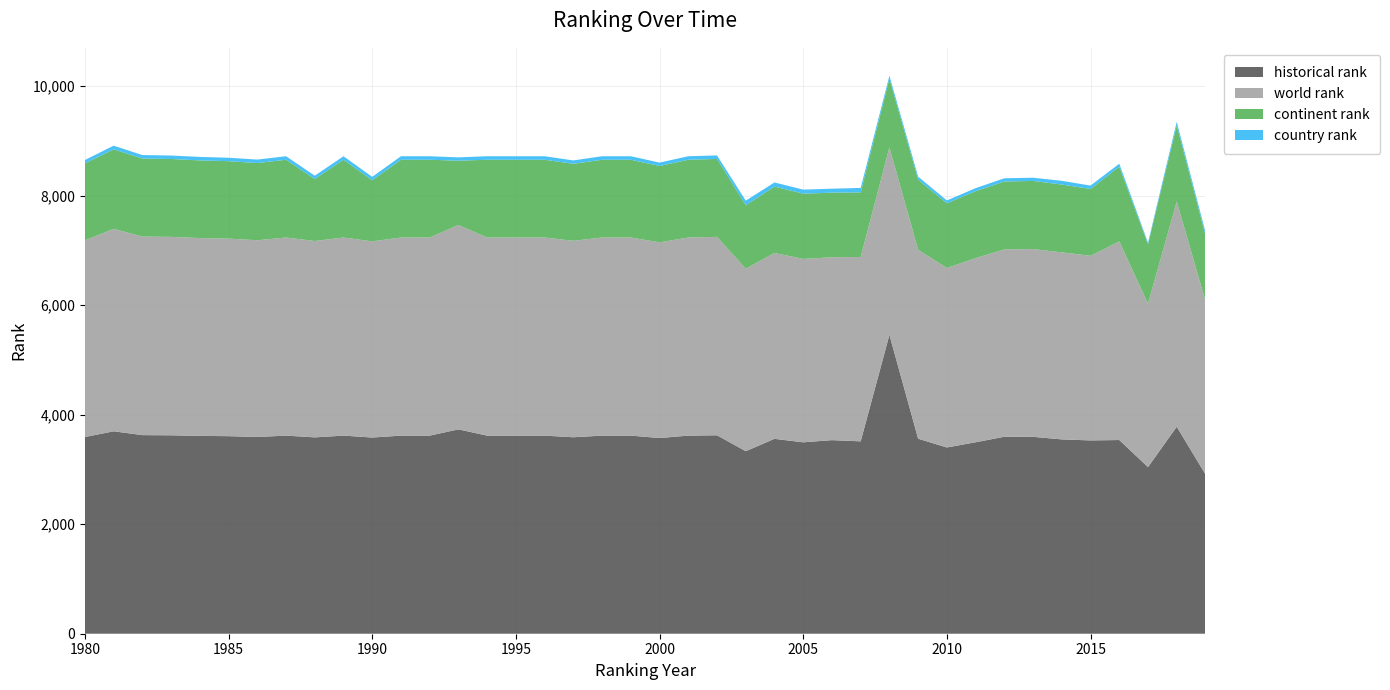

Reading left to right, list all the values displayed in this chart.

country rank: 1980=62.0	1981=67.0	1982=64.0	1983=63.0	1984=64.0	1985=63.0	1986=63.0	1987=64.0	1988=61.0	1989=64.0	1990=63.0	1991=64.0	1992=64.0	1993=61.0	1994=64.0	1995=64.0	1996=64.0	1997=62.0	1998=64.0	1999=64.0	2000=62.0	2001=64.0	2002=64.0	2003=84.0	2004=76.0	2005=74.0	2006=72.0	2007=82.0	2008=53.0	2009=55.0	2010=52.0	2011=56.0	2012=58.0	2013=59.0	2014=68.0	2015=62.0	2016=55.0	2017=30.0	2018=64.0	2019=57.0
continent rank: 1980=1405.0	1981=1452.0	1982=1424.0	1983=1422.0	1984=1418.0	1985=1414.0	1986=1410.0	1987=1420.0	1988=1132.0	1989=1420.0	1990=1115.0	1991=1420.0	1992=1420.0	1993=1175.0	1994=1420.0	1995=1420.0	1996=1420.0	1997=1406.0	1998=1420.0	1999=1420.0	2000=1394.0	2001=1420.0	2002=1423.0	2003=1159.0	2004=1211.0	2005=1192.0	2006=1180.0	2007=1179.0	2008=1254.0	2009=1281.0	2010=1181.0	2011=1222.0	2012=1241.0	2013=1244.0	2014=1238.0	2015=1220.0	2016=1364.0	2017=1083.0	2018=1391.0	2019=1202.0
world rank: 1980=3592.0	1981=3697.0	1982=3627.0	1983=3624.0	1984=3613.0	1985=3608.0	1986=3593.0	1987=3618.0	1988=3586.0	1989=3618.0	1990=3583.0	1991=3618.0	1992=3618.0	1993=3732.0	1994=3618.0	1995=3618.0	1996=3618.0	1997=3588.0	1998=3618.0	1999=3618.0	2000=3574.0	2001=3618.0	2002=3624.0	2003=3333.0	2004=3395.0	2005=3349.0	2006=3340.0	2007=3367.0	2008=3426.0	2009=3450.0	2010=3278.0	2011=3363.0	2012=3421.0	2013=3429.0	2014=3416.0	2015=3372.0	2016=3627.0	2017=2986.0	2018=4113.0	2019=3167.0
historical rank: 1980=3592.0	1981=3697.0	1982=3627.0	1983=3624.0	1984=3613.0	1985=3608.0	1986=3593.0	1987=3618.0	1988=3586.0	1989=3618.0	1990=3583.0	1991=3618.0	1992=3618.0	1993=3732.0	1994=3618.0	1995=3618.0	1996=3618.0	1997=3588.0	1998=3618.0	1999=3618.0	2000=3574.0	2001=3618.0	2002=3624.0	2003=3333.0	2004=3559.5	2005=3495.5	2006=3535.5	2007=3513.5	2008=5457.5	2009=3561.5	2010=3401.5	2011=3496.5	2012=3597.5	2013=3596.0	2014=3549.0	2015=3530.5	2016=3537.5	2017=3043.0	2018=3780.5	2019=2910.5